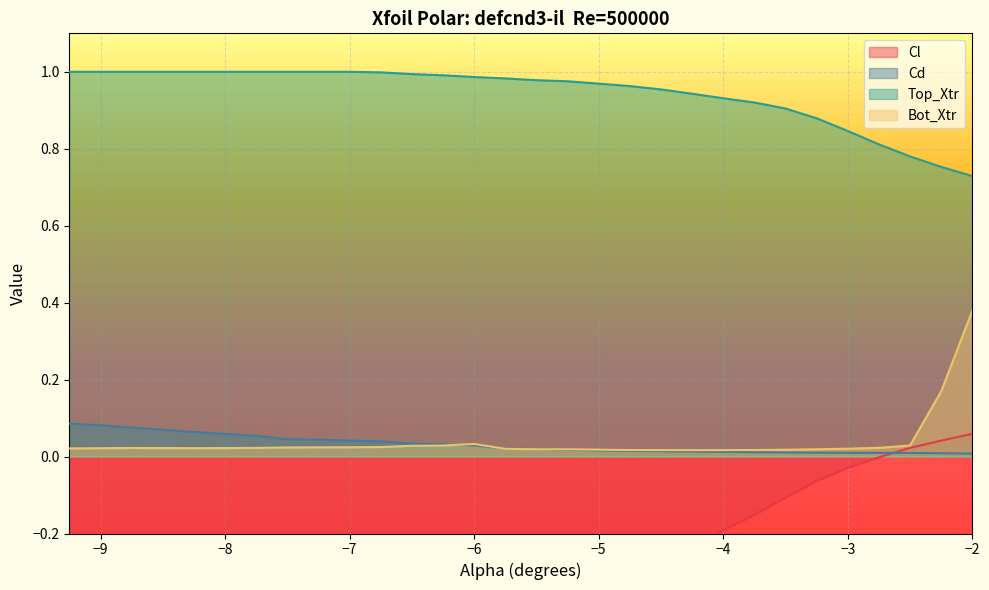

Between -7.75 and -3.5, which is larger?

-3.5